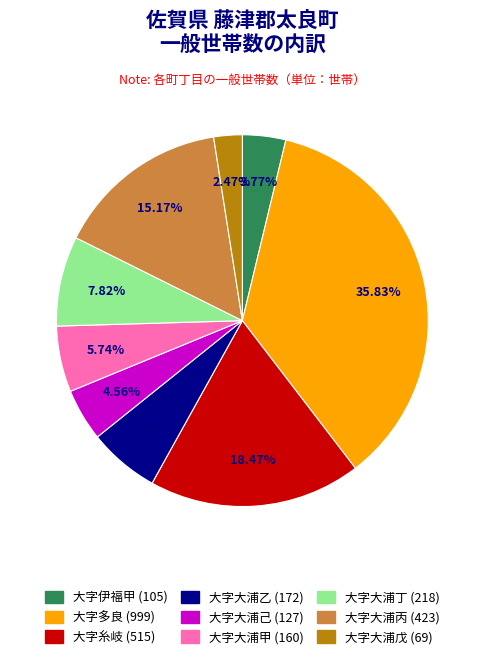

What percentage is the 大字糸岐 slice, to the nearest percent?

18%